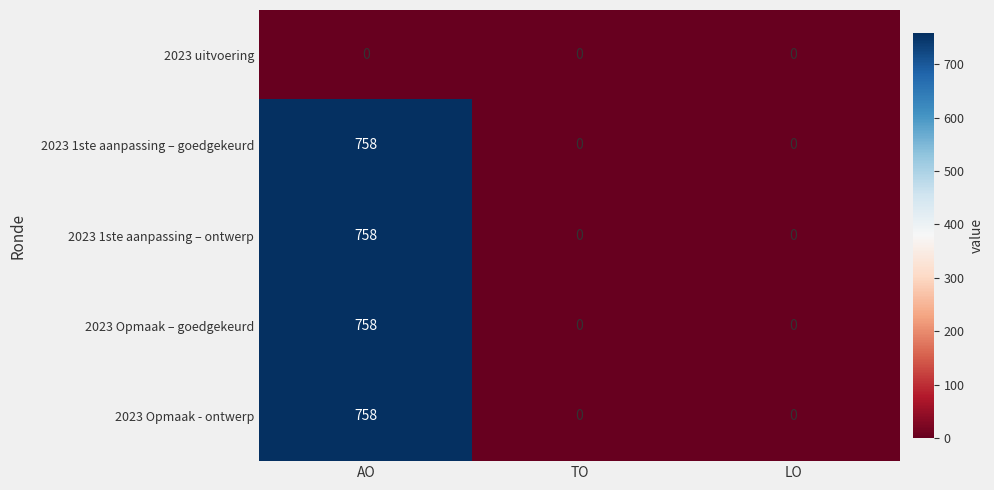

What is the difference between the 2023 1ste aanpassing – goedgekeurd values at LO and AO?

758